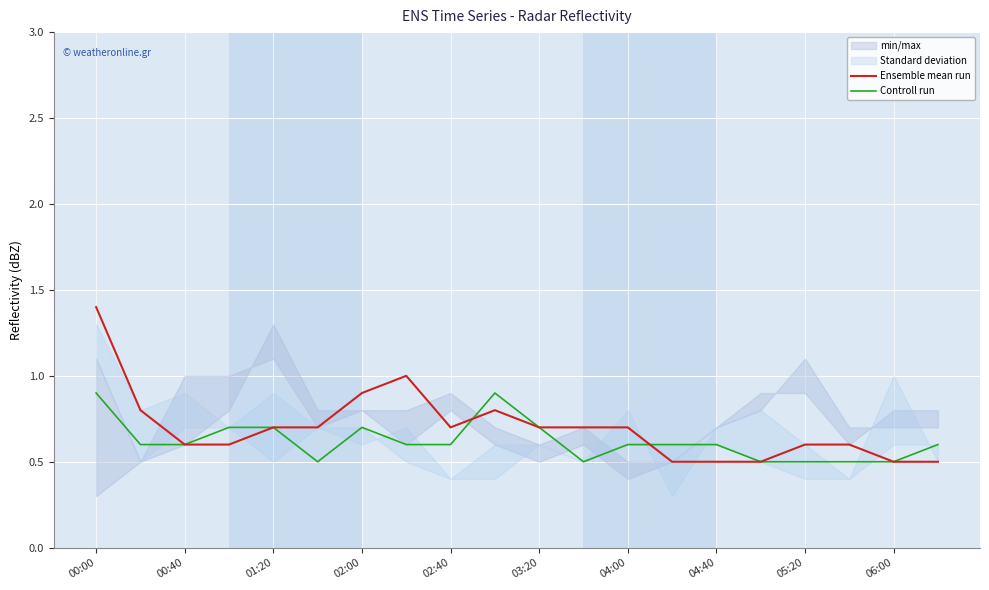

The Controll run series shows 1.1 at 00:40. True or false?

False